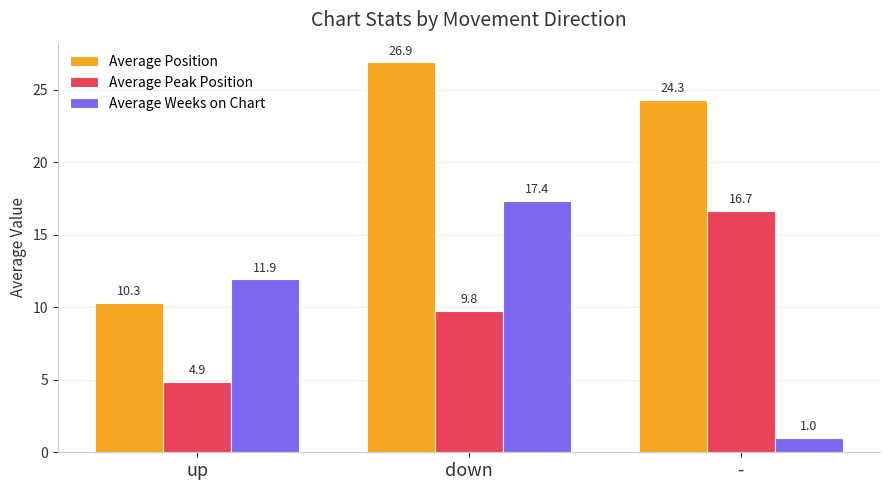

How many categories are shown in the chart?

3